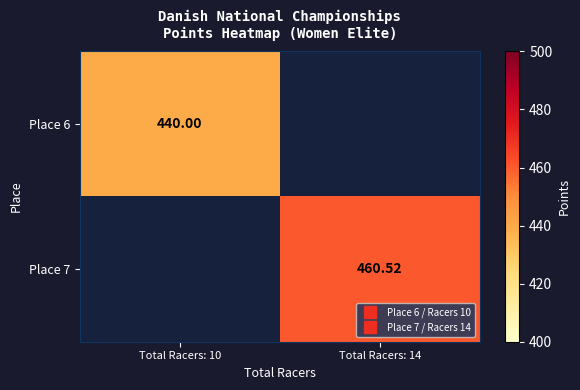

Rank the series by their maximum value, from lowest to highest.

Place 6, Place 7